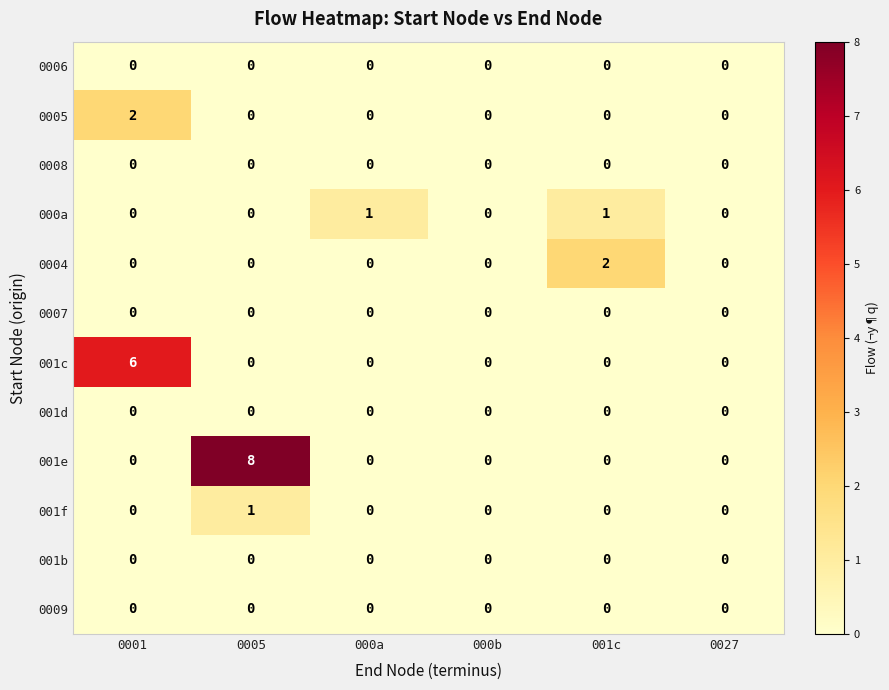

Between 001c and 0027, which series saw the biggest shift?

0004